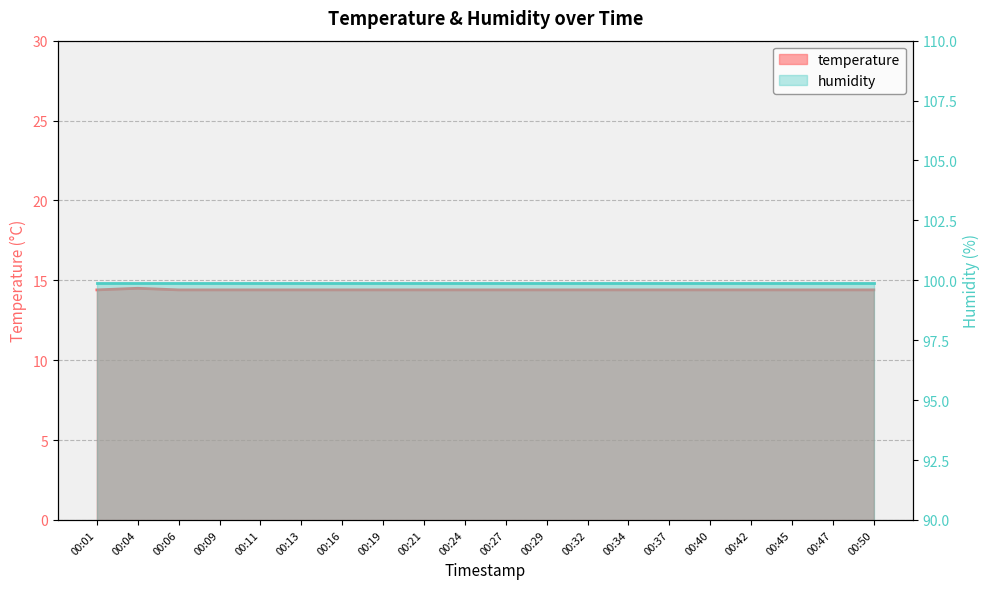

List the labels in order of value, largest first.

00:04, 00:01, 00:06, 00:09, 00:11, 00:13, 00:16, 00:19, 00:21, 00:24, 00:27, 00:29, 00:32, 00:34, 00:37, 00:40, 00:42, 00:45, 00:47, 00:50